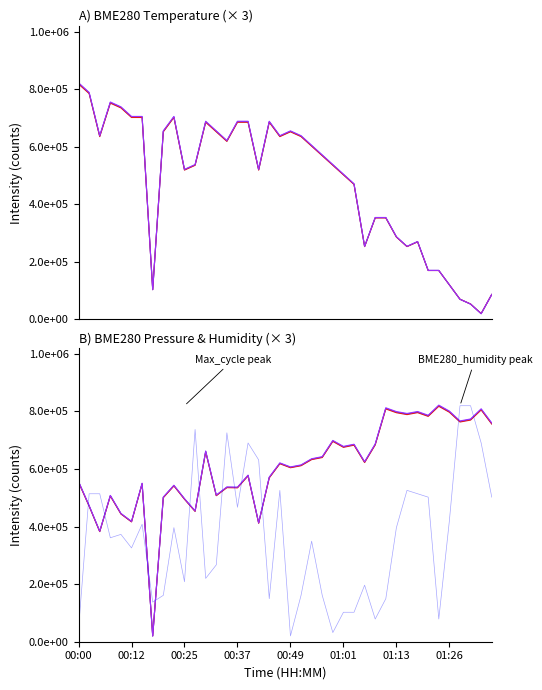

How many interior local peaks does the BME280_humidity series have?

10